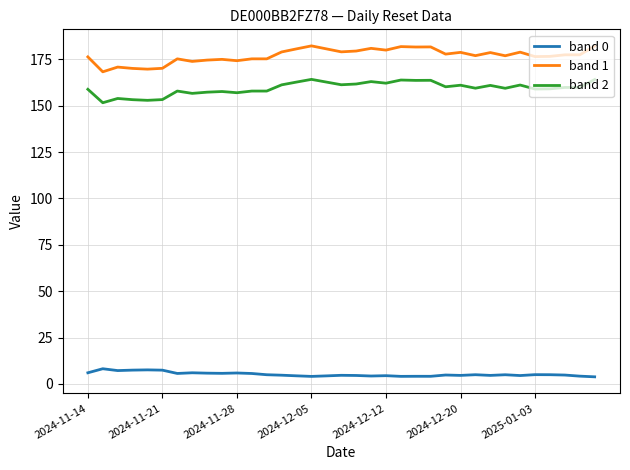

Which series has the widest spread of values?

band 1